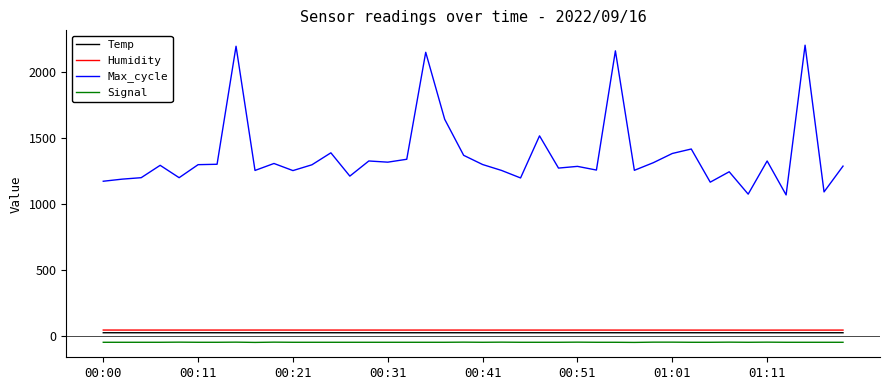

Rank the series by their maximum value, from lowest to highest.

Signal, Temp, Humidity, Max_cycle